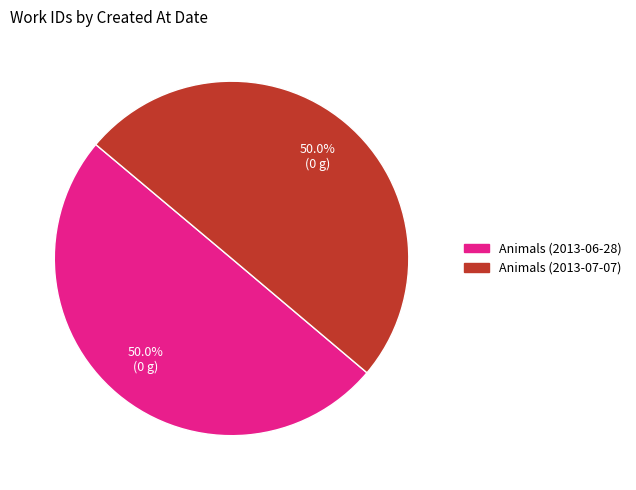

What is the ratio of the value at Animals (2013-07-07) to the value at Animals (2013-06-28)?

1.0